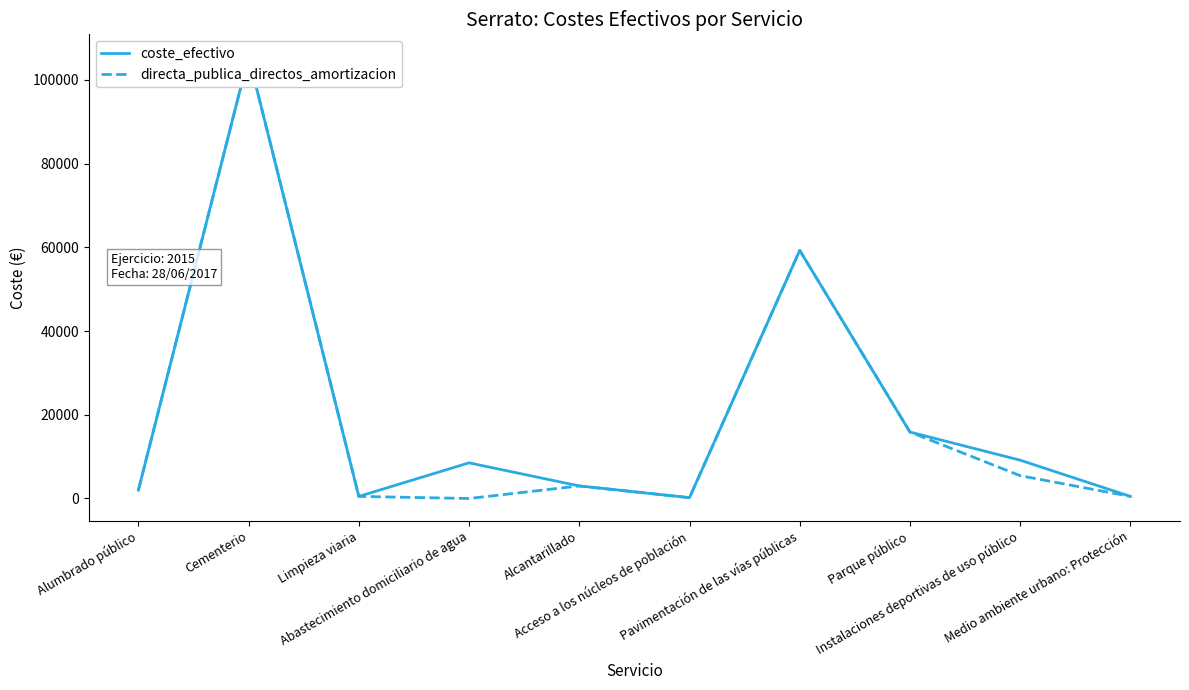

What position from the left is Alumbrado público?

1